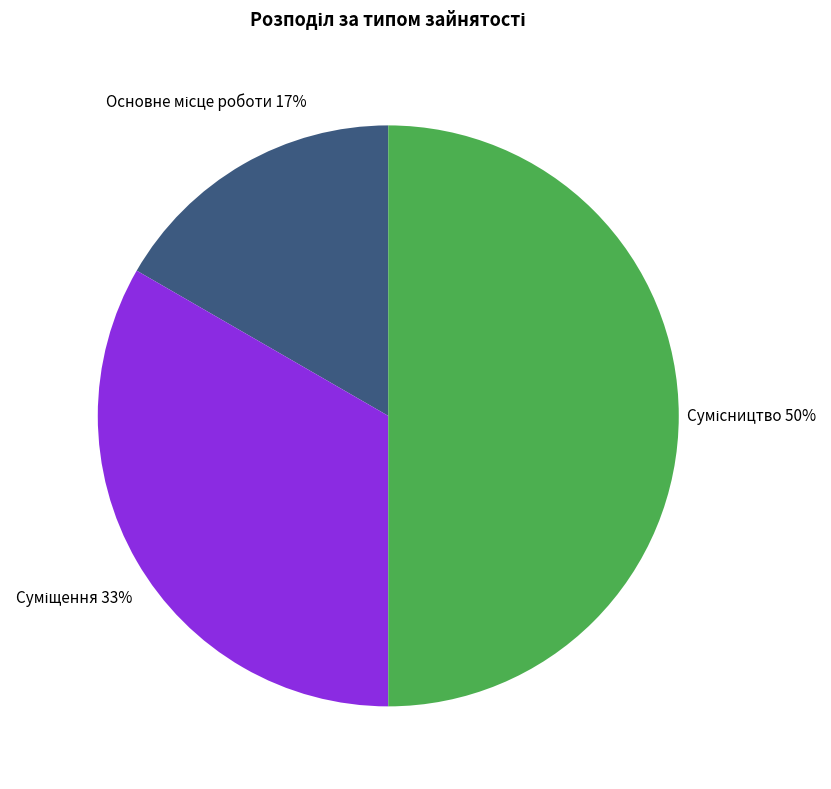

To the nearest percent, what is the average slice percentage?

33%